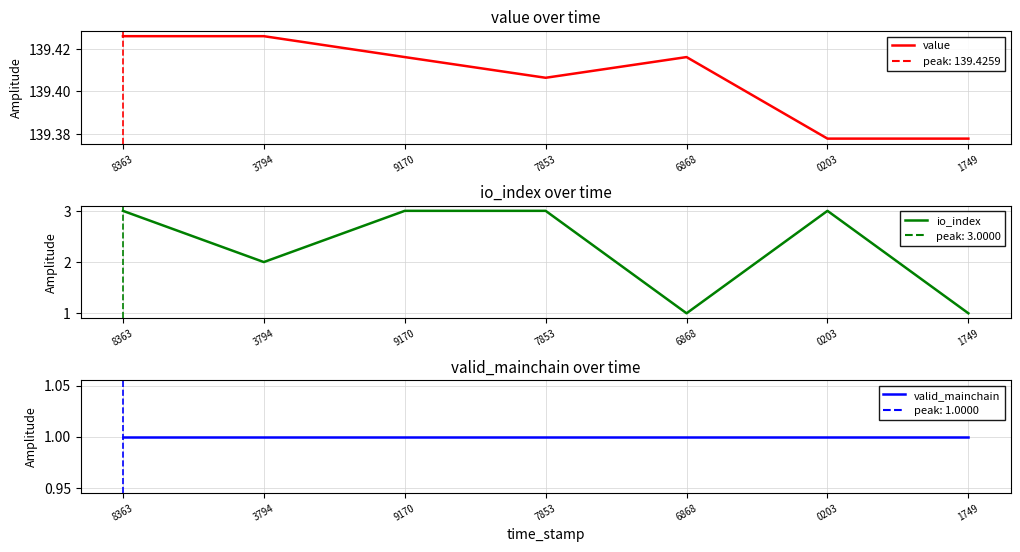

At how many categories does at least one series exceed 38?

7